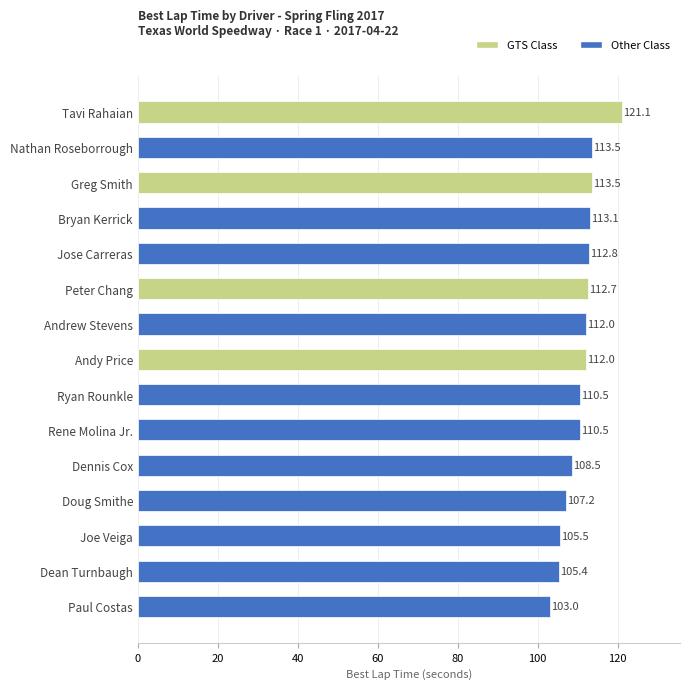

What is the average value?

110.7